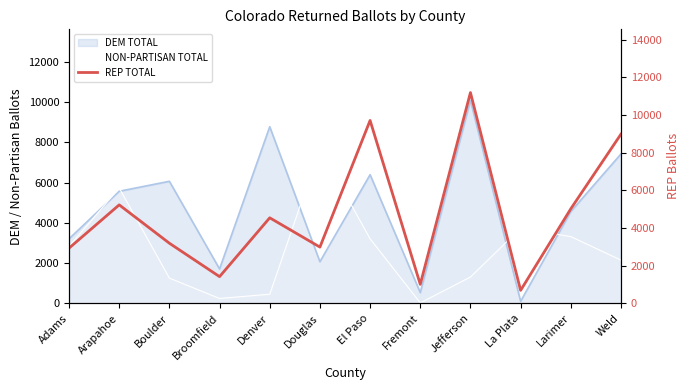

What is the value of the 12th point from the left?

8981